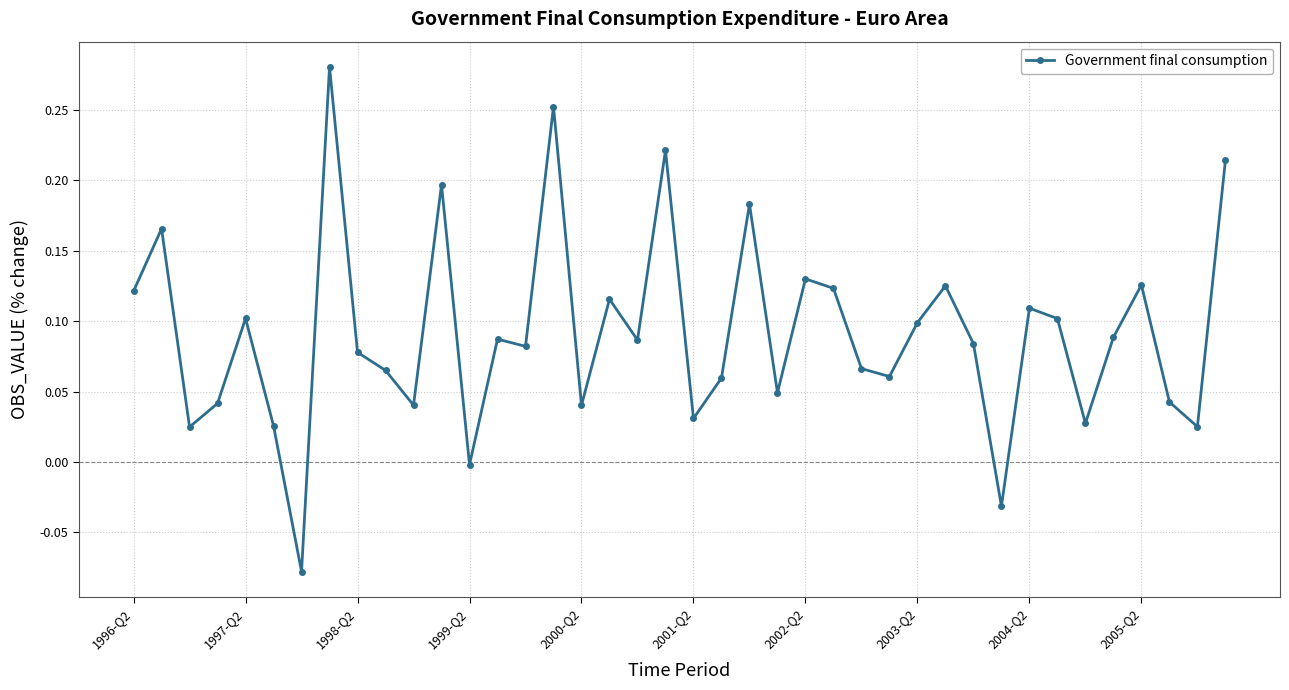

What is the sum of all values?

3.7